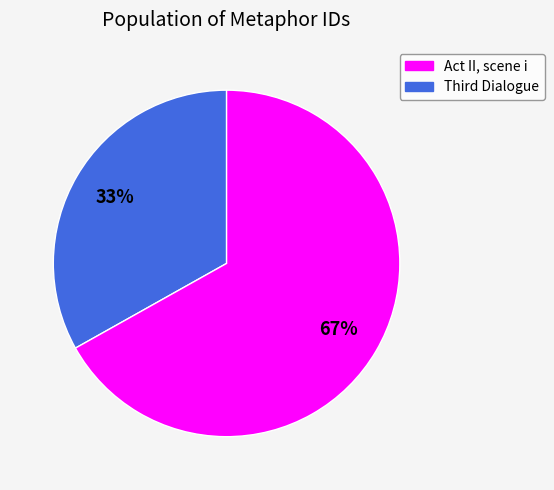

Does any single category account for the majority?

Yes